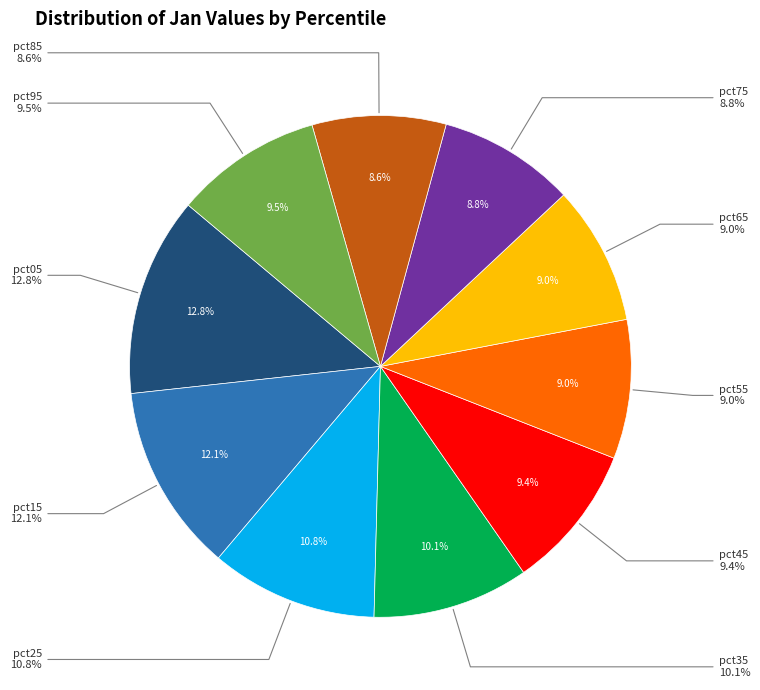

Which category has the smallest portion of the pie?

pct85